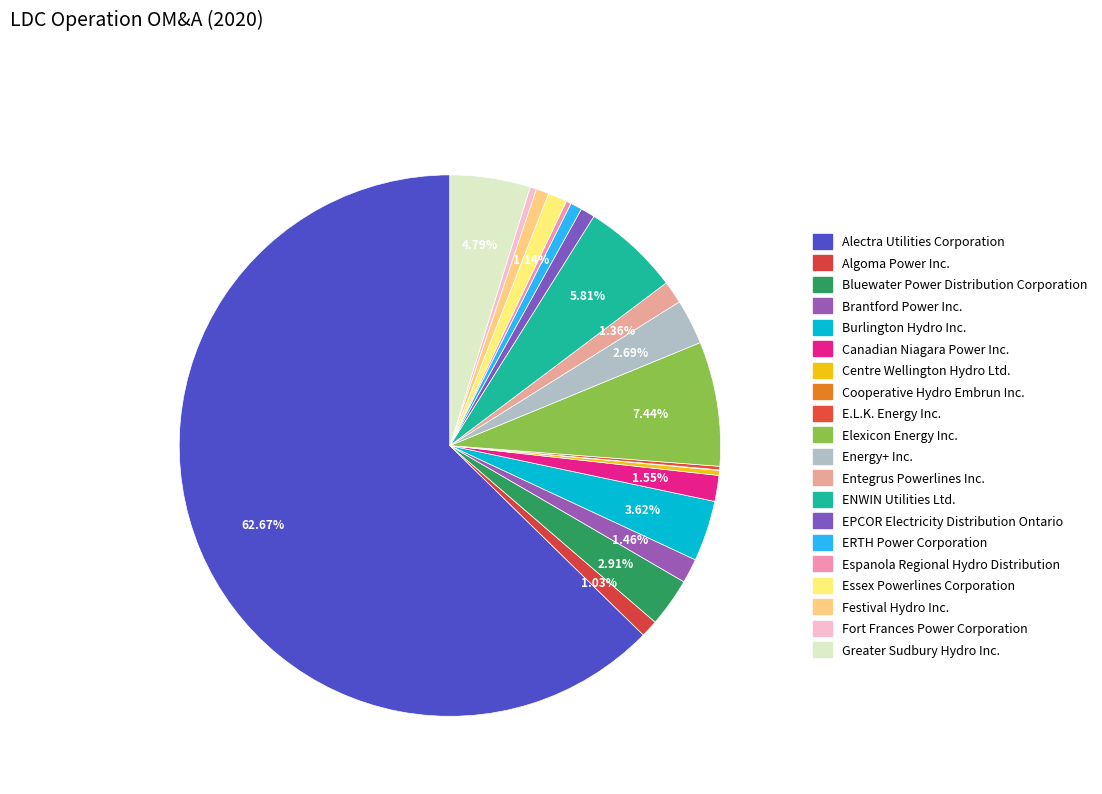

To the nearest percent, what is the difference between the largest and smallest slice percentages?

63%